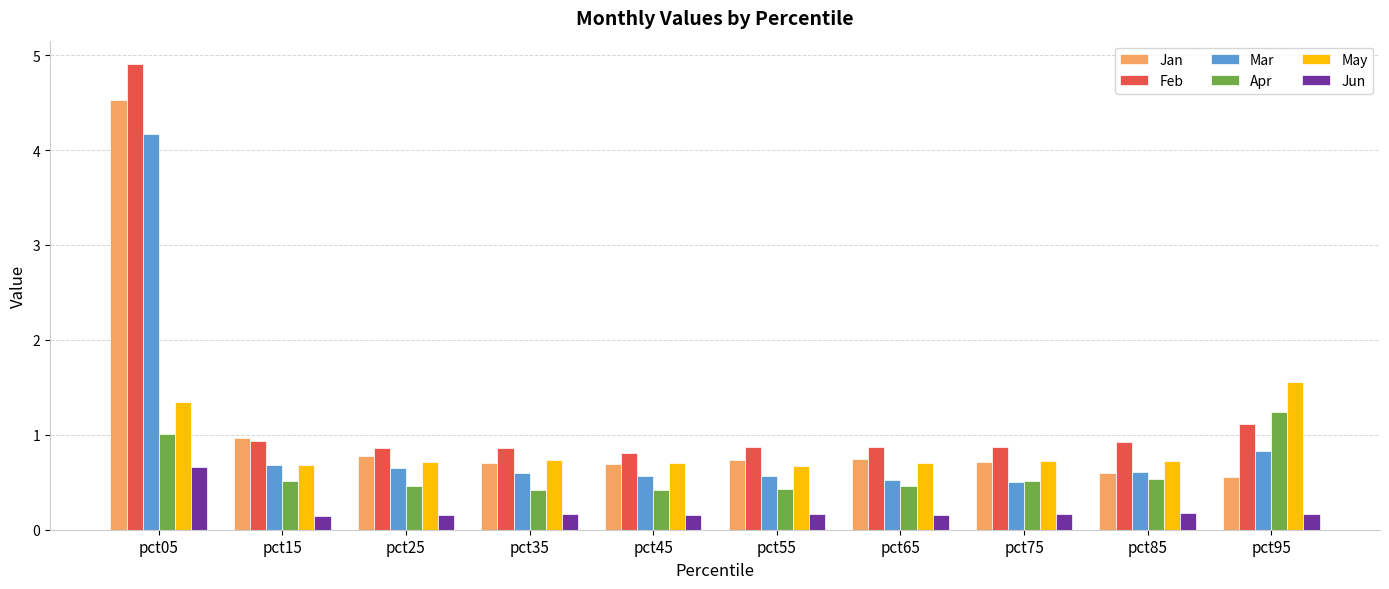

The Jun series shows 1.0 at pct05. True or false?

False